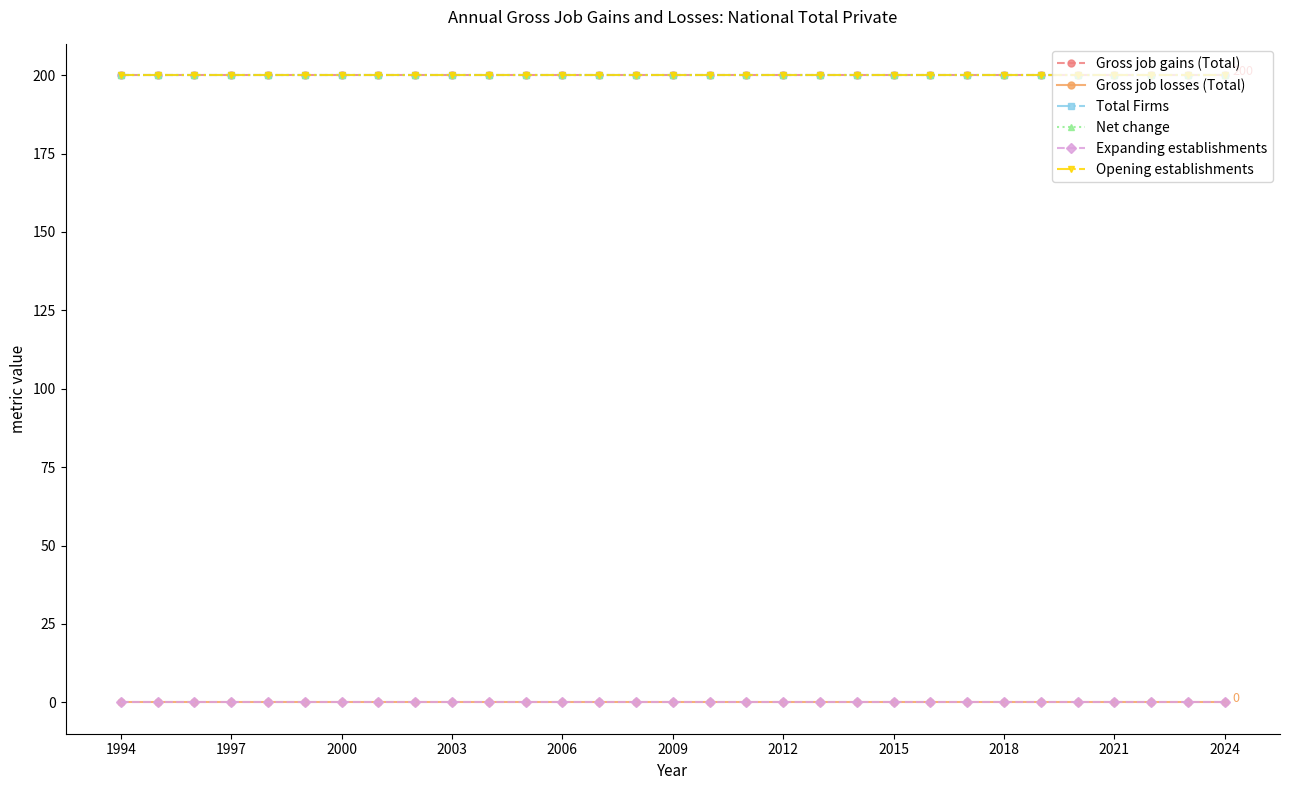

Is this an area chart (filled region under the line)?

No